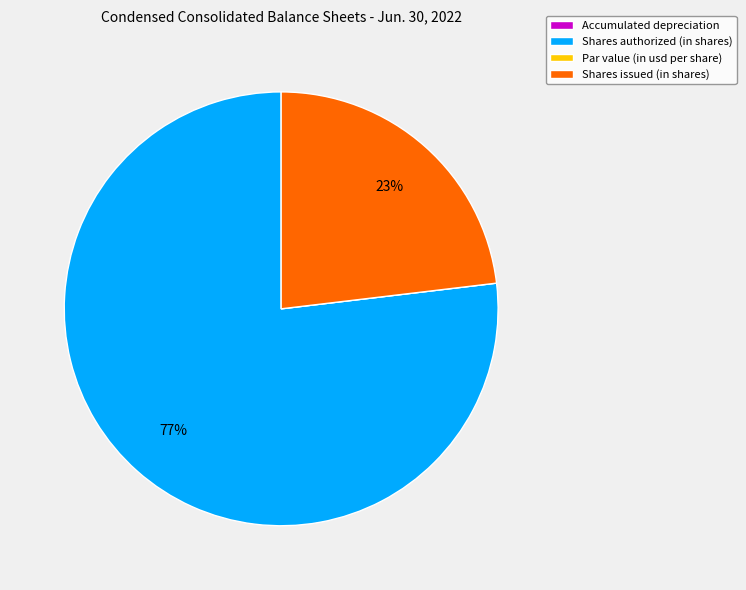

What percentage is the Shares authorized (in shares) slice, to the nearest percent?

77%